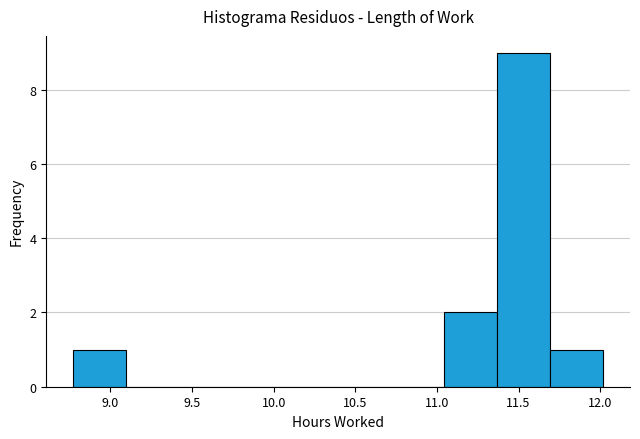

Over which range of the x-axis is the bar tallest?

11.370 to 11.695